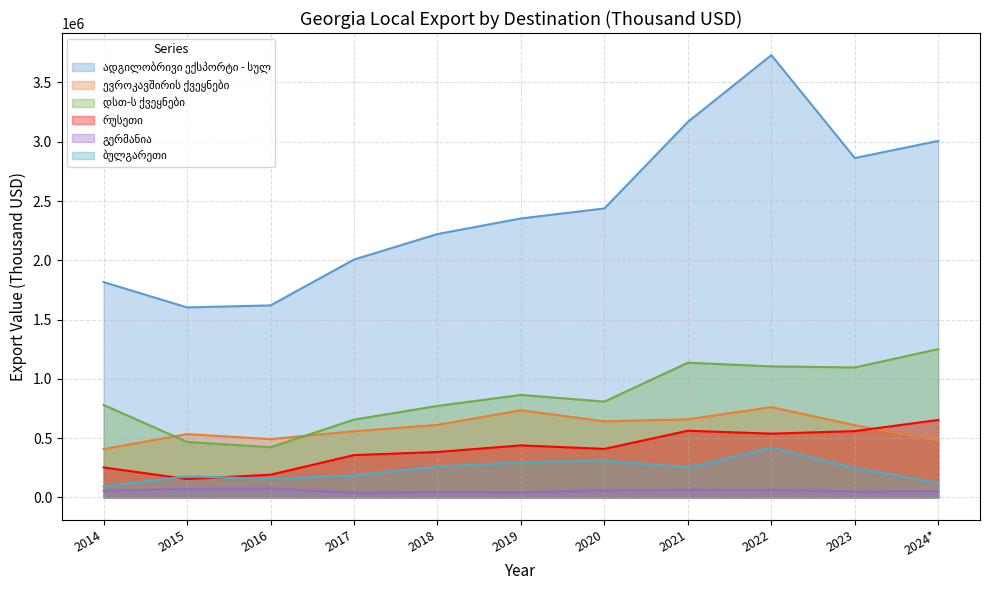

True or false: დსთ-ს ქვეყნები and ბულგარეთი intersect in this chart.

False